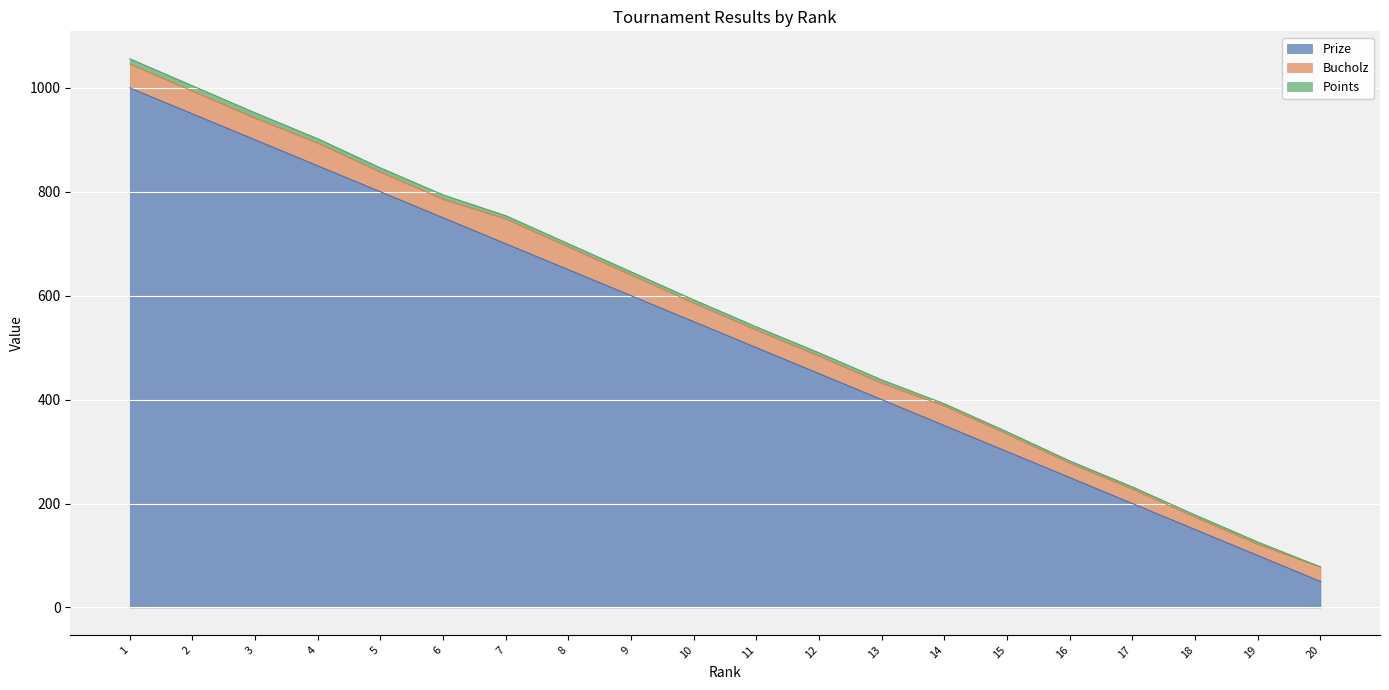

What is the value of the Points point at the 6th from the left?

8